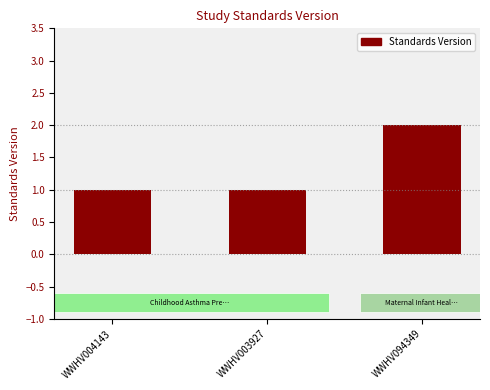

Read the value at WWHV094349.

2